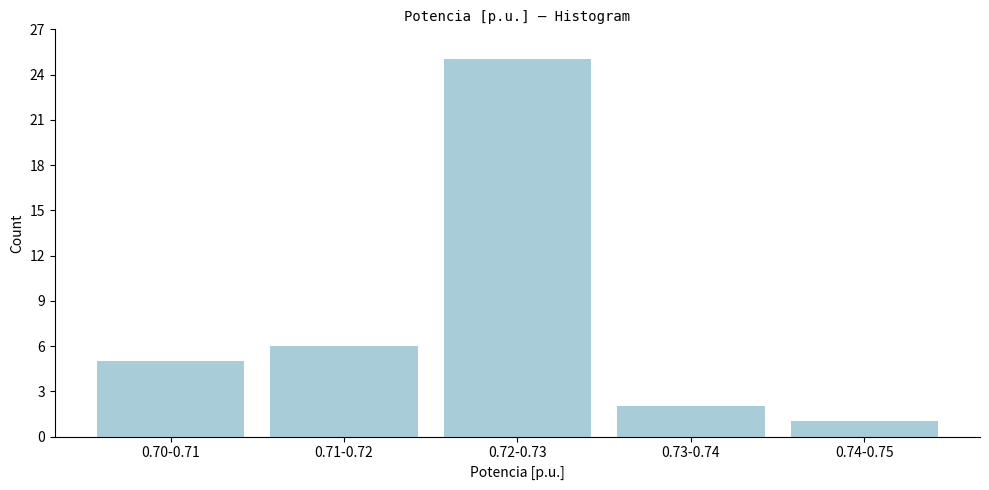

Reading left to right, transcribe all the data shown in this chart.

0.70-0.71=5	0.71-0.72=6	0.72-0.73=25	0.73-0.74=2	0.74-0.75=1